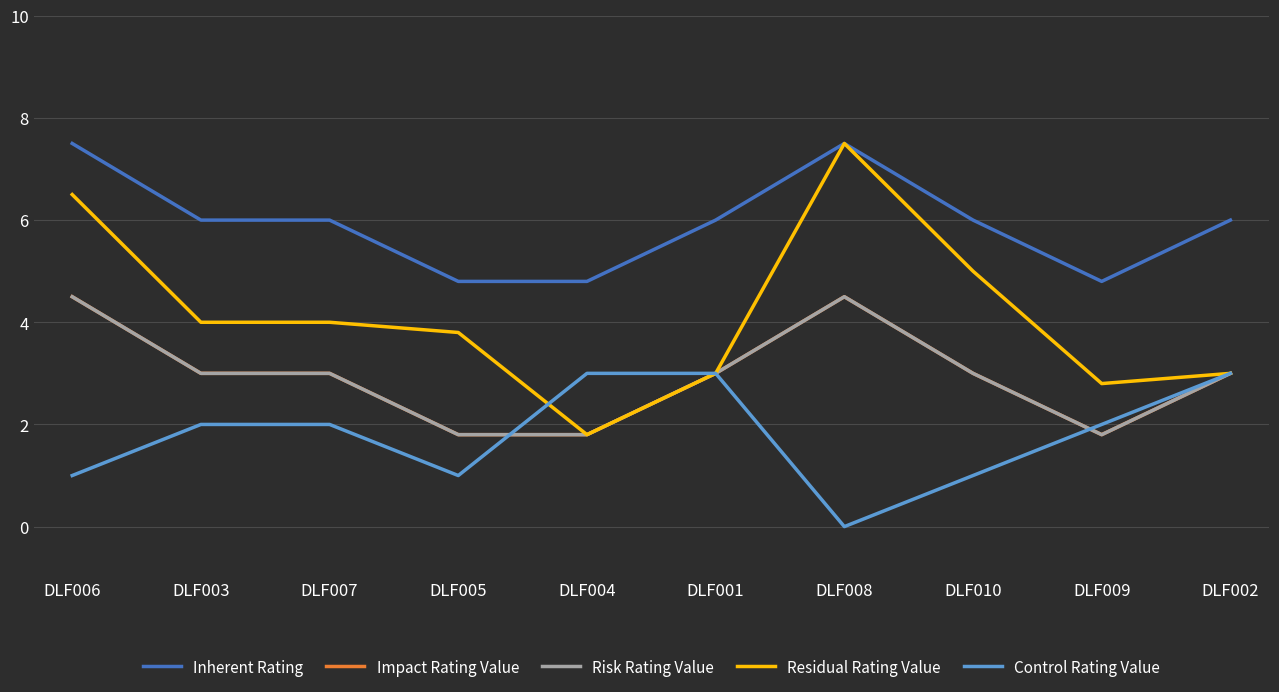

Which series has the largest range (max minus min)?

Residual Rating Value